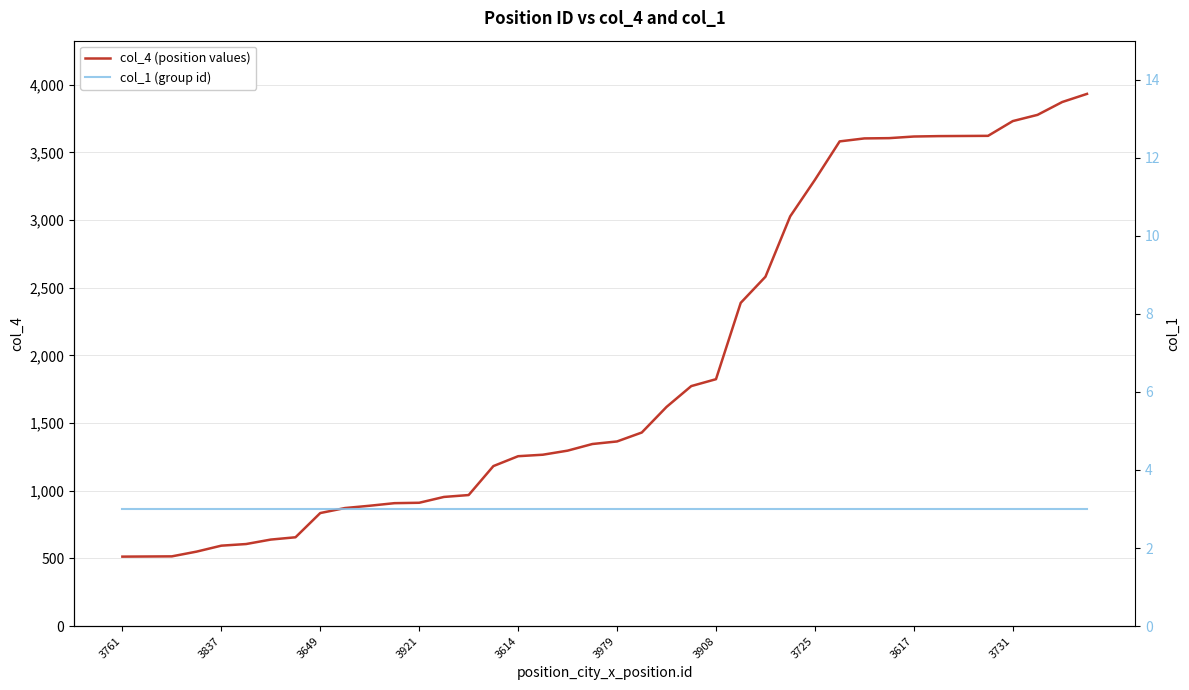

True or false: col_1 (group id) and col_4 (position values) cross at least once.

False